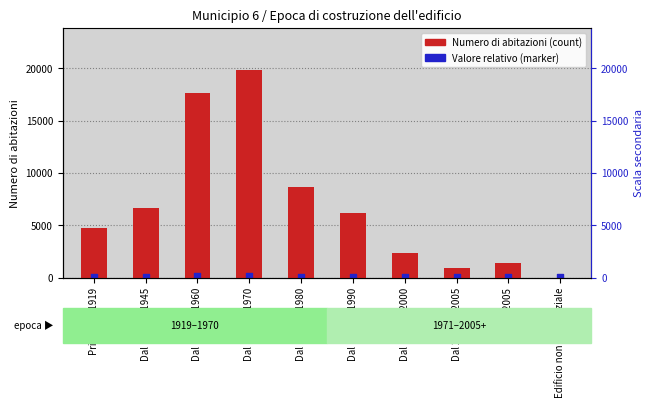

Which series reaches the minimum Y coordinate?

Numero di abitazioni